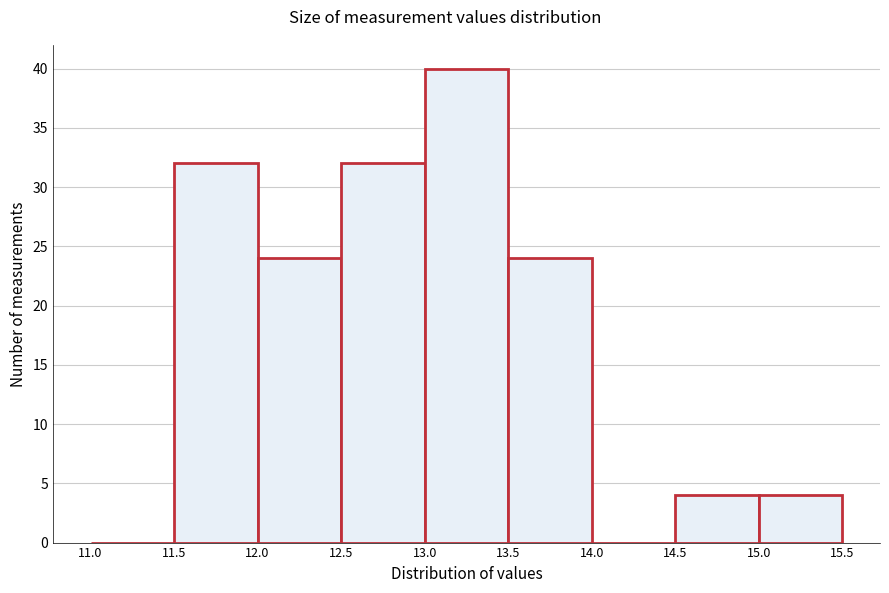

Reading left to right, list every bar in this chart as the range it spans on the x-axis followed by its height. The values are not printed on the chart, so give them approximately, as read against the axis.

11.0 to 11.5: 0
11.5 to 12.0: 32
12.0 to 12.5: 24
12.5 to 13.0: 32
13.0 to 13.5: 40
13.5 to 14.0: 24
14.0 to 14.5: 0
14.5 to 15.0: 4
15.0 to 15.5: 4